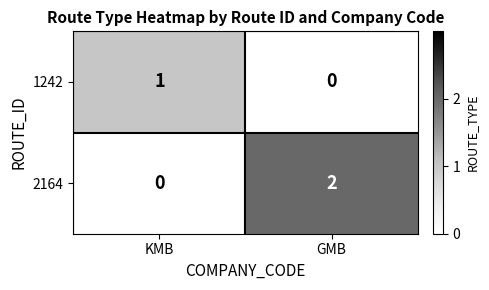

How many distinct data groups are displayed?

2